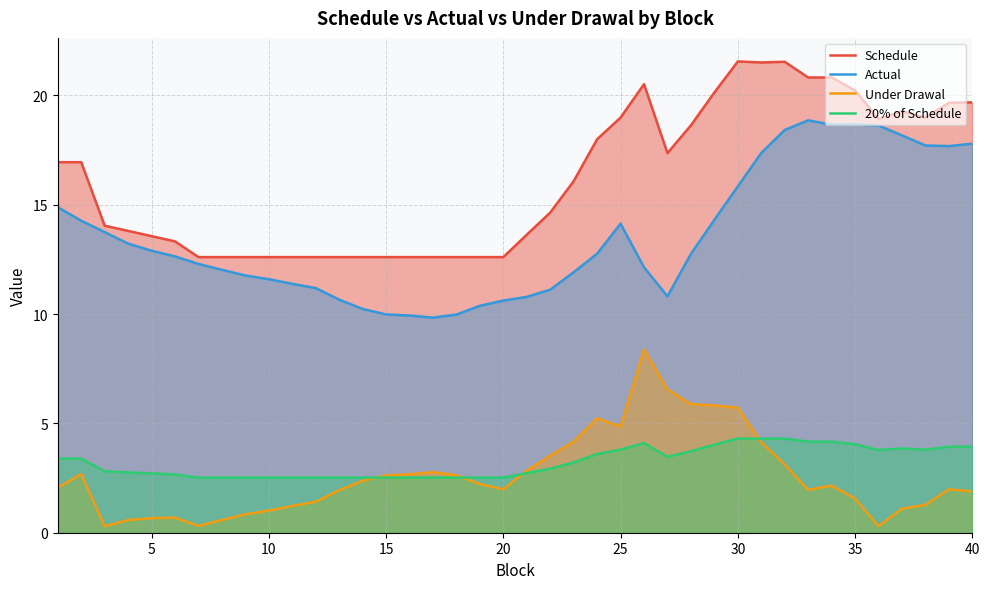

How many lines are shown in the chart?

4